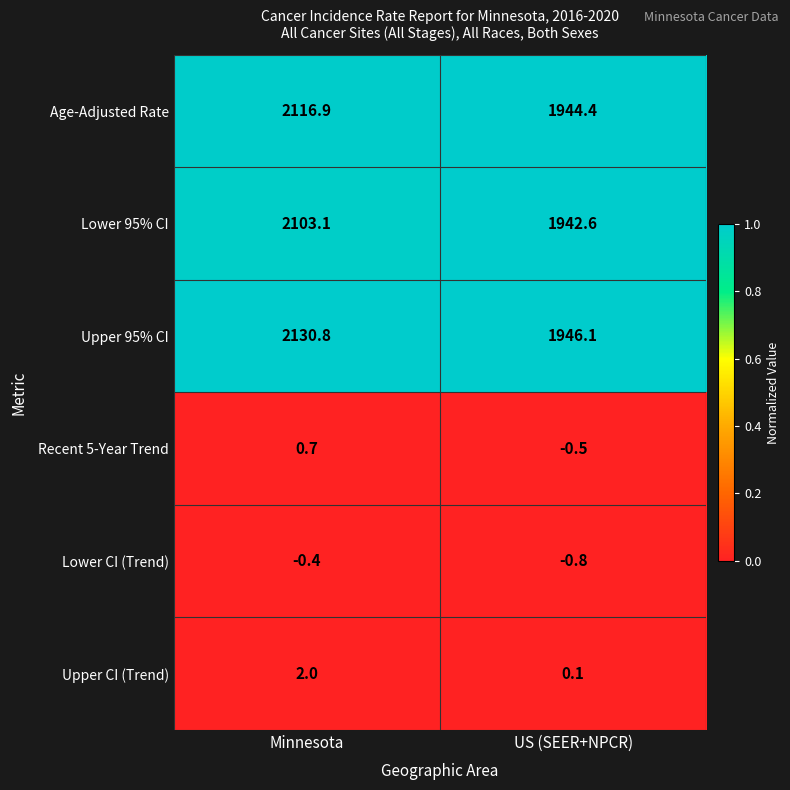

How many series are shown in this chart?

6